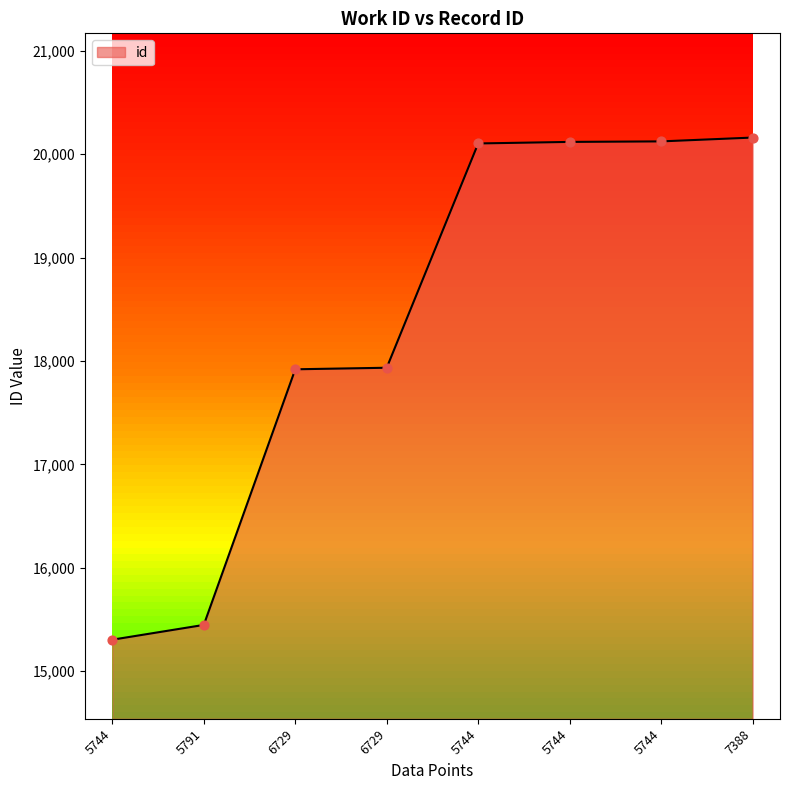

How many lines are shown in the chart?

1